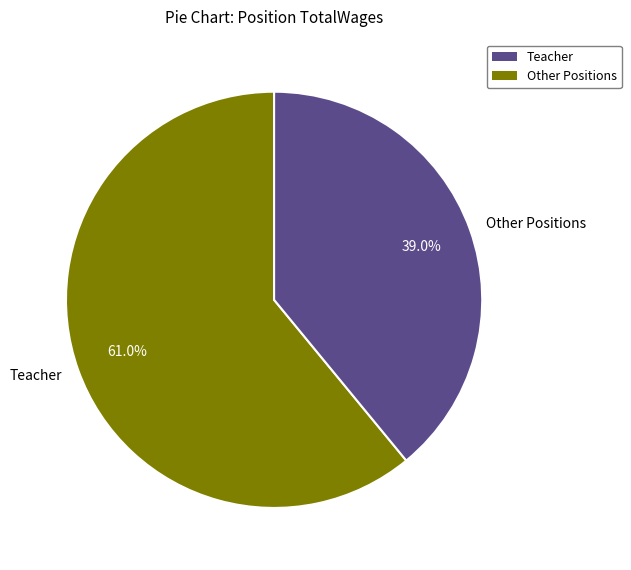

To the nearest percent, what percentage of the pie is Teacher?

61%